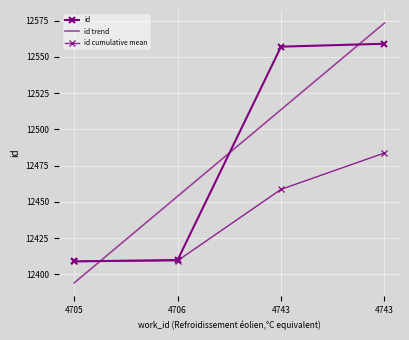

What is the sum of the id trend values at 4705 and 4706?

24848.1